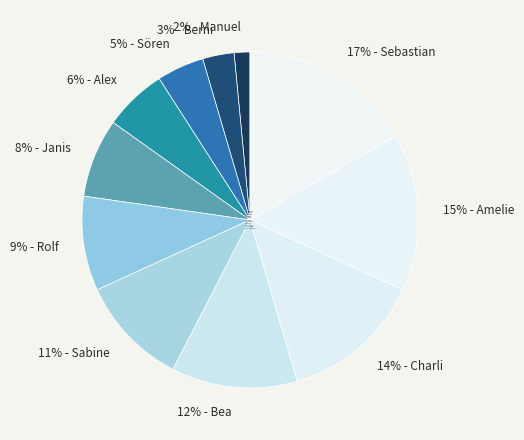

Is the sum of 11% - Sabine and 14% - Charli greater than half?

No